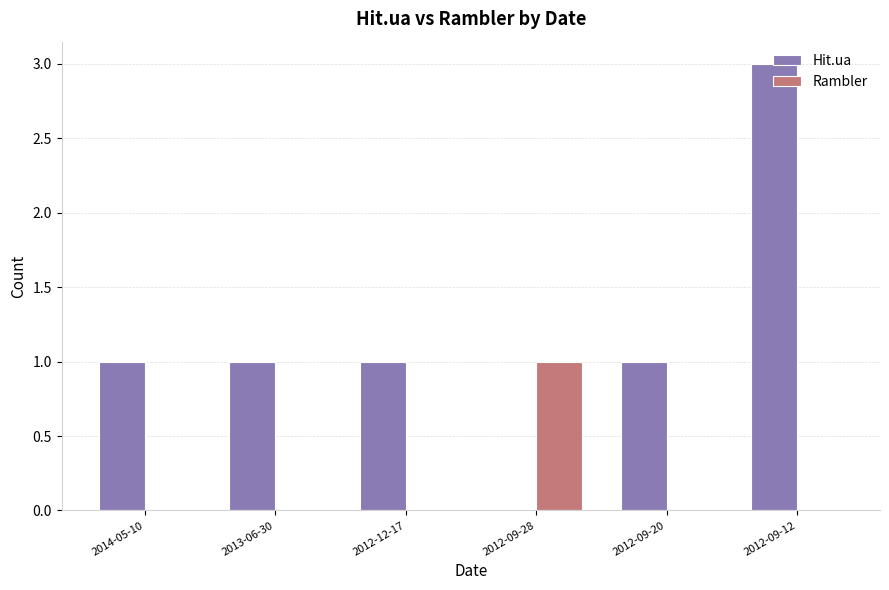

What is the maximum value for Hit.ua?

3